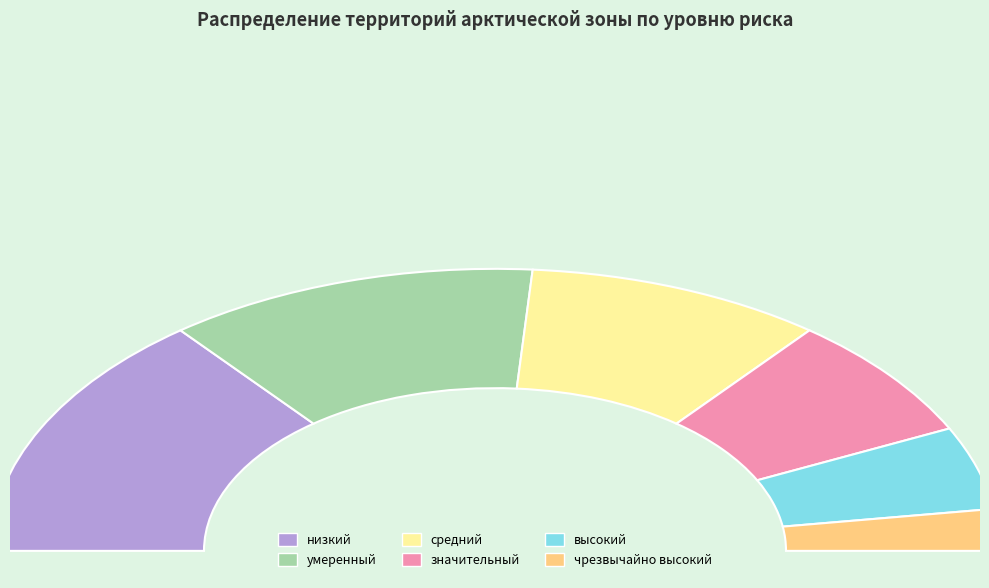

Count the number of slices in the pie.

6